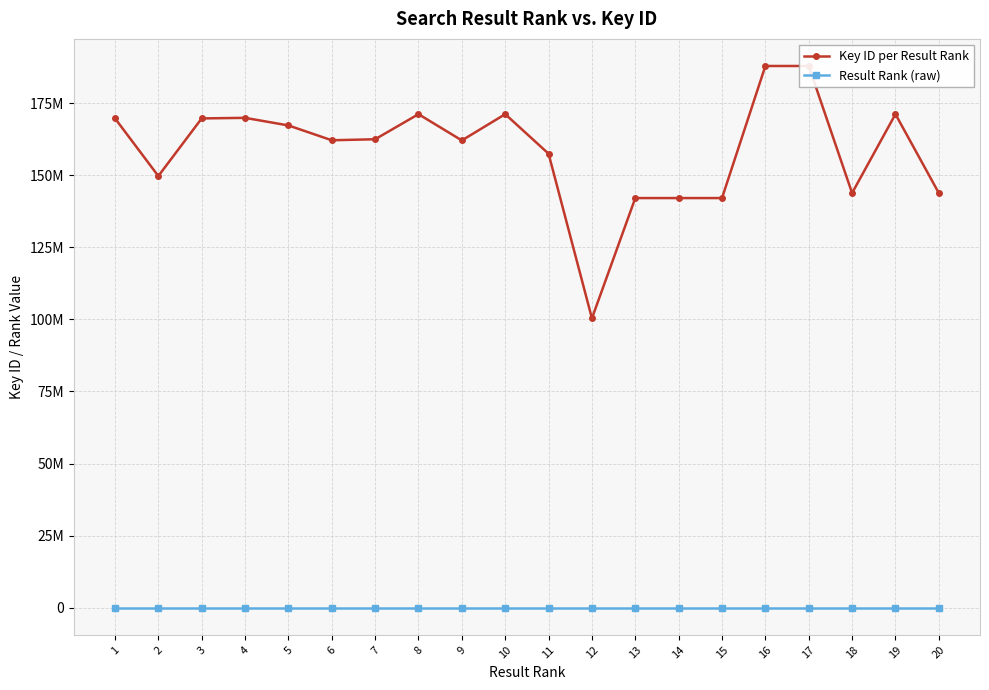

Reading right to left, list all the values displayed in this chart.

Key ID per Result Rank: 143792441	171137349	143791996	187840069	187837866	142048159	142050440	142049702	100356512	157425695	171137540	162028493	171137779	162437823	162086071	167226201	169861183	169656941	149684949	169693013
Result Rank (raw): 20	19	18	17	16	15	14	13	12	11	10	9	8	7	6	5	4	3	2	1